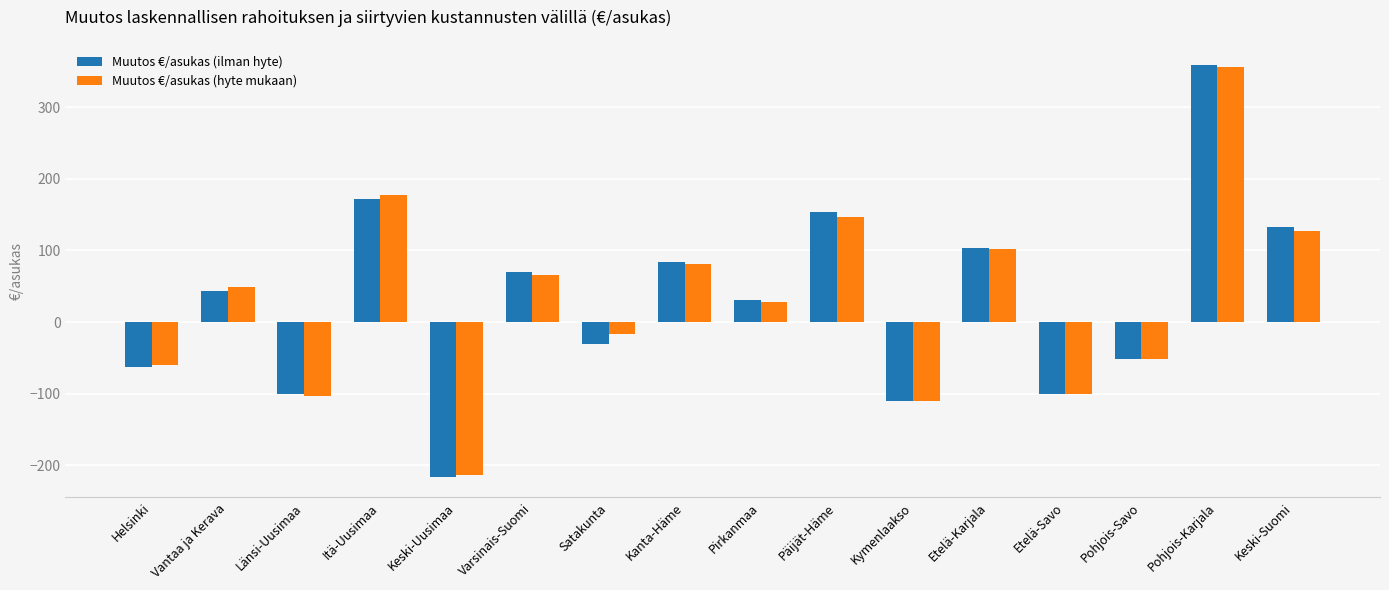

The value of Muutos €/asukas (hyte mukaan) at Pohjois-Savo is -51.0. True or false?

True